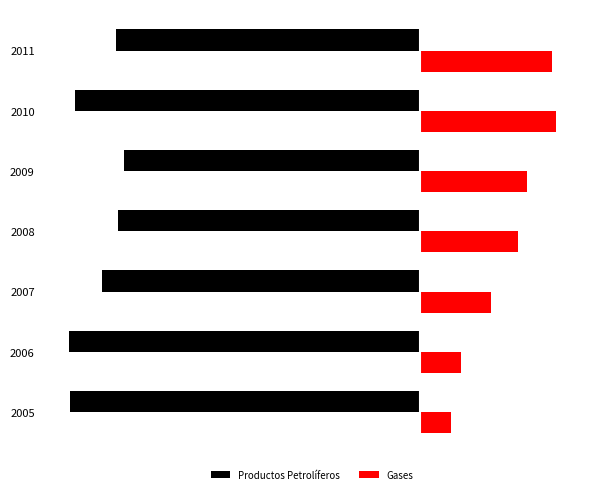

What are all the series names shown in the legend?

Productos Petrolíferos, Gases